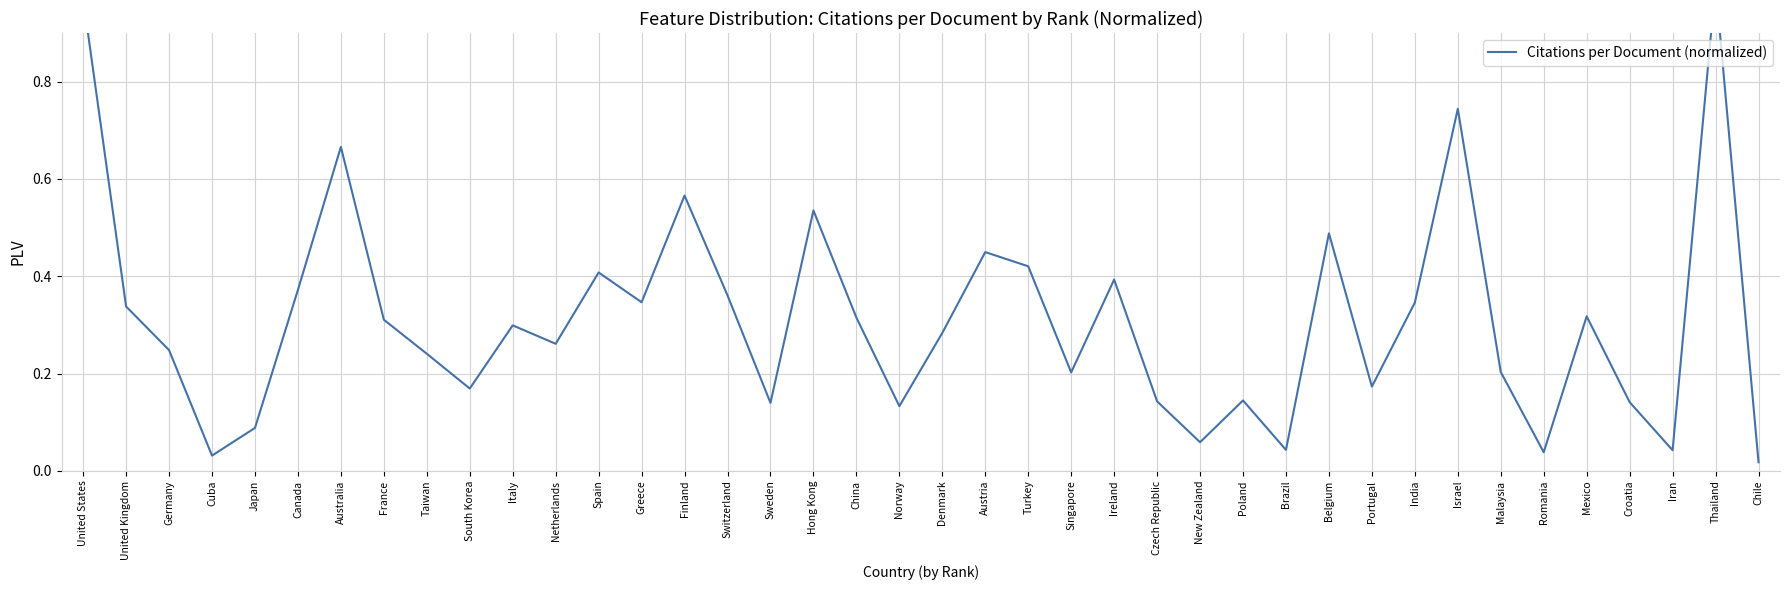

What is the difference between the maximum and minimum values?

1.0